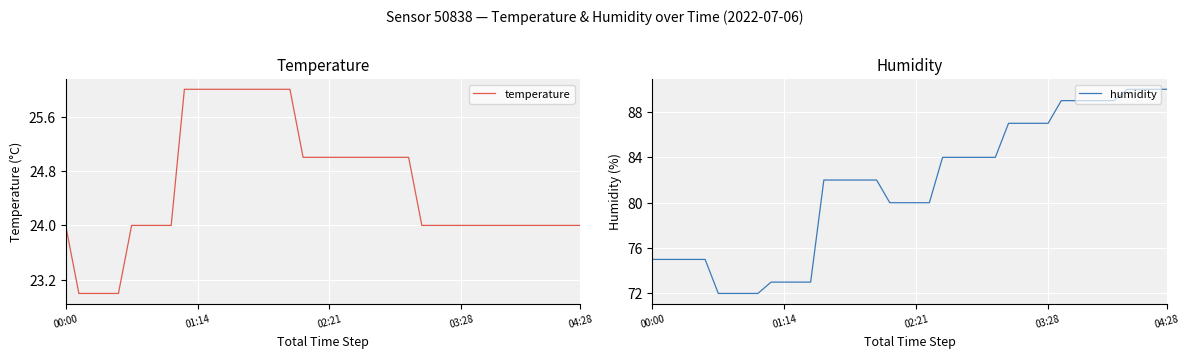

What are all the series names shown in the legend?

temperature, humidity